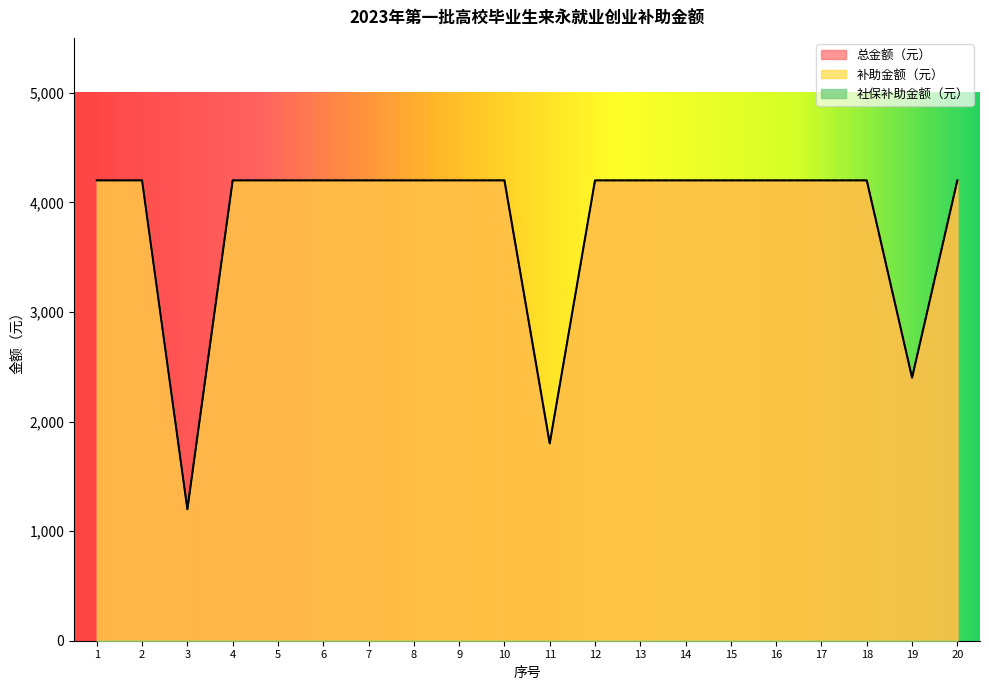

The value of 总金额（元） at 10 is 6637. True or false?

False